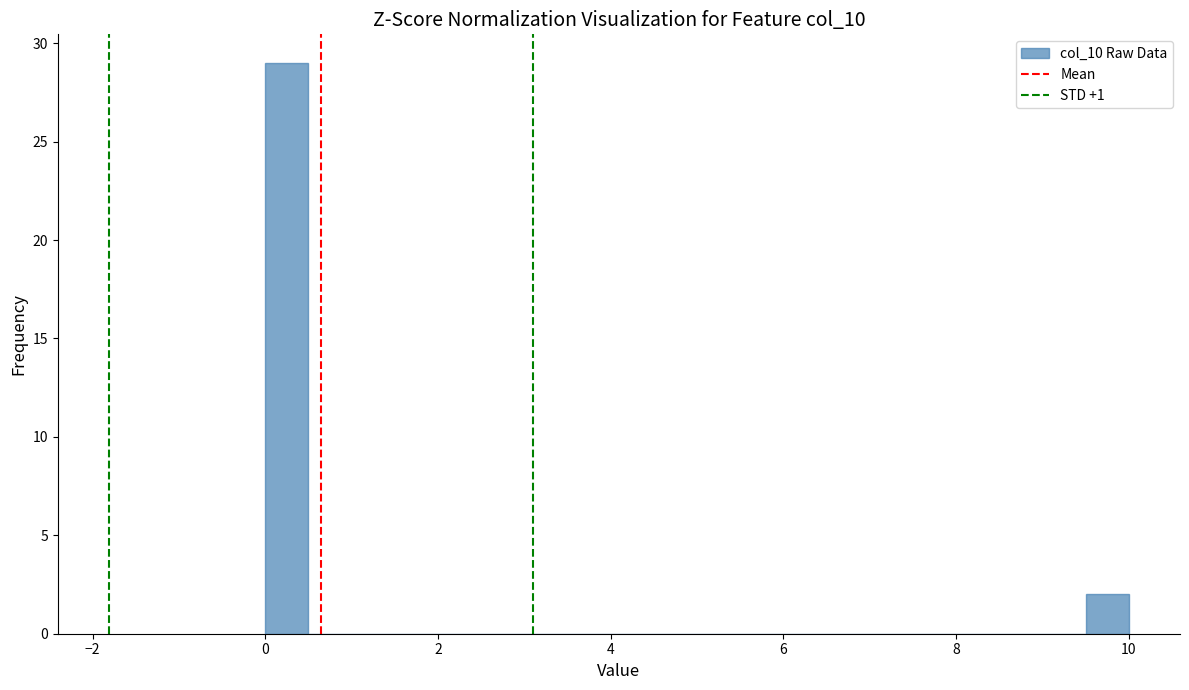

Around what value on the x-axis is the tallest bar? Give the approximate position of its centre, as read against the axis.

0.2